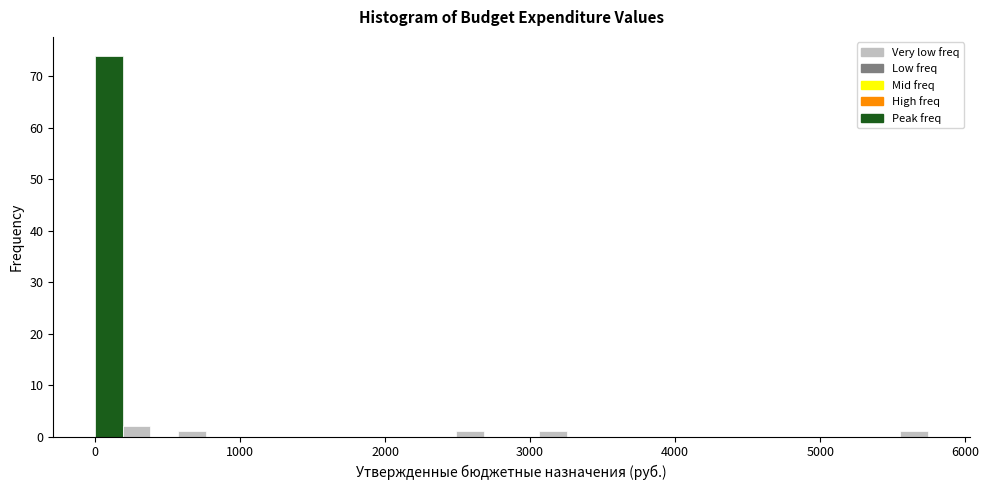

Around what value on the x-axis is the tallest bar? Give the approximate position of its centre, as read against the axis.

100